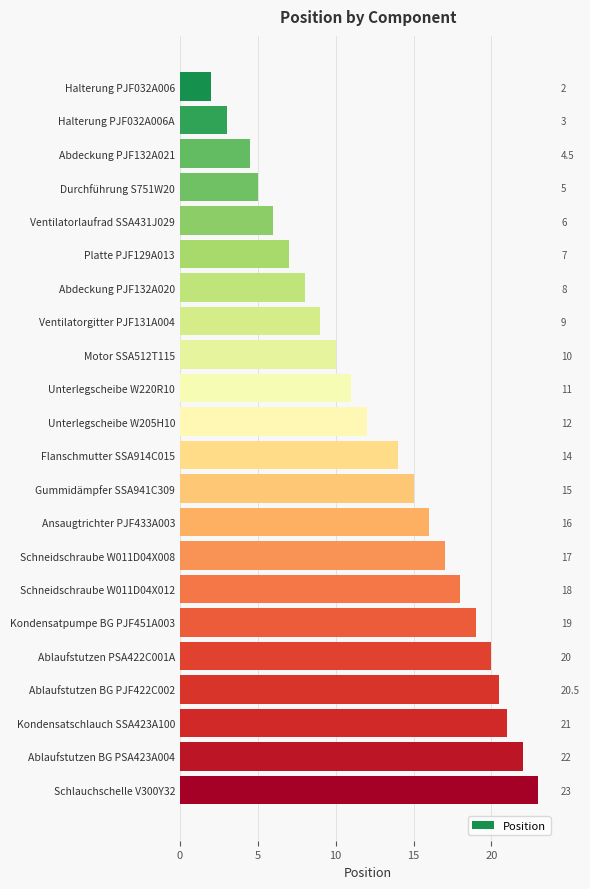

How many categories are shown in the chart?

22